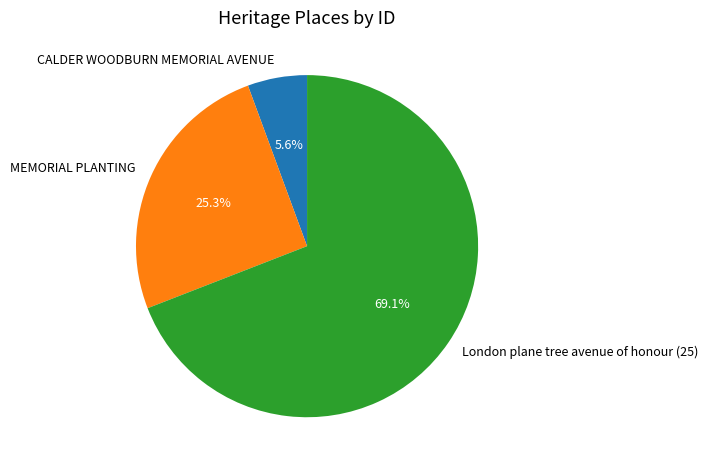

Is there any slice that represents more than half of the pie?

Yes